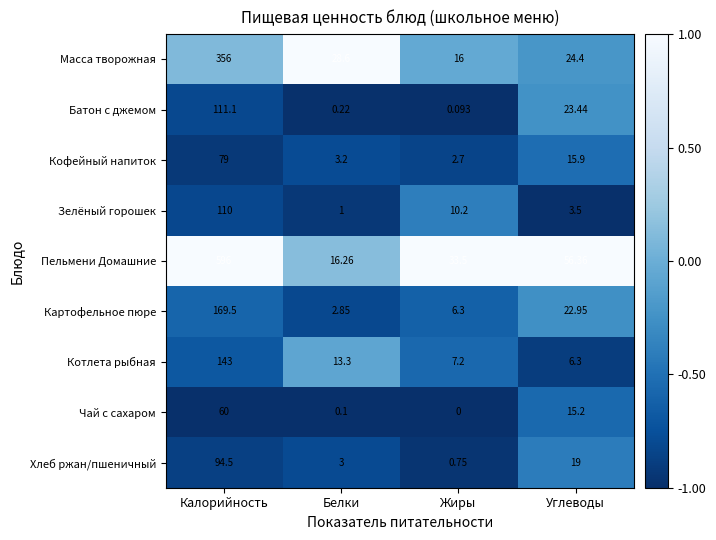

What is the maximum value shown in the chart?

596.0